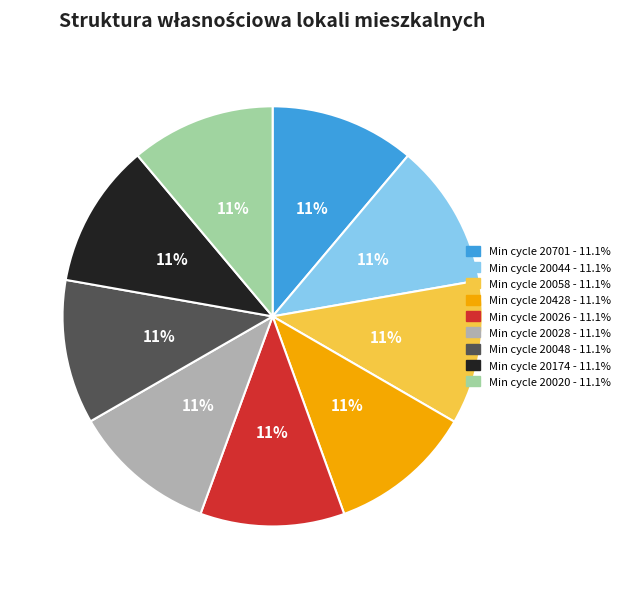

To the nearest percent, what is the average slice percentage?

11%